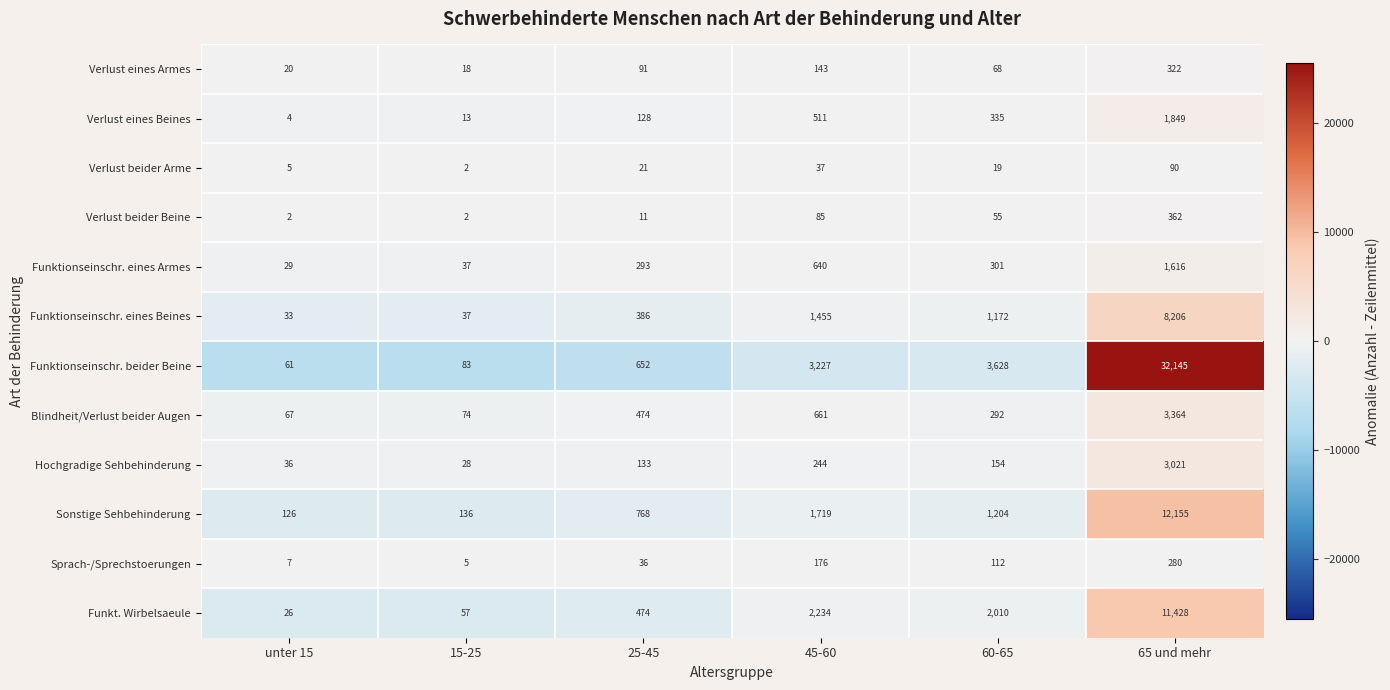

At which category does the chart reach its peak across all series?

65 und mehr